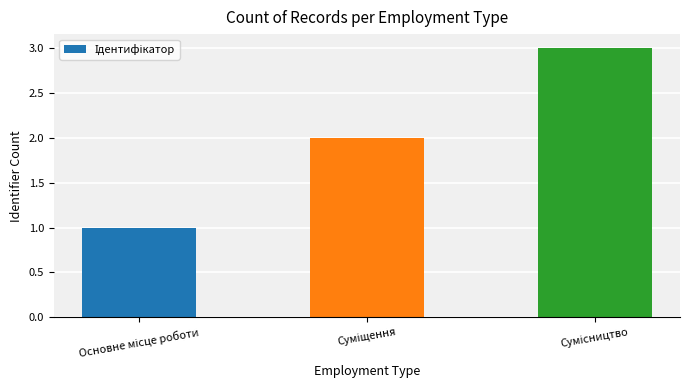

What is the sum of all values?

6